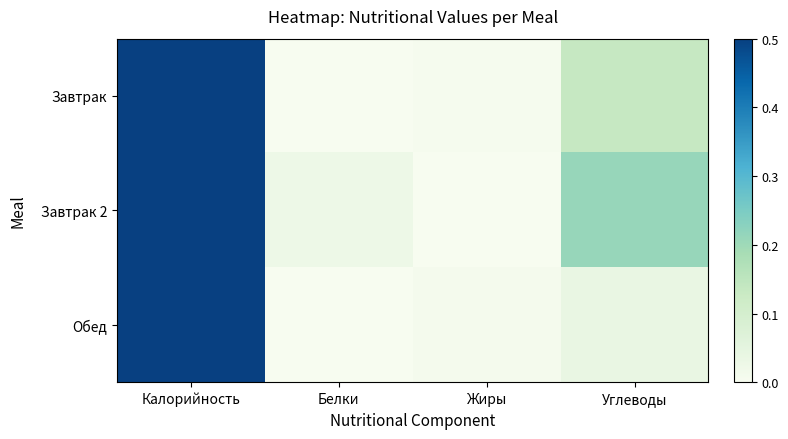

Reading right to left, transcribe all the data shown in this chart.

Завтрак: Углеводы=0.1	Жиры=0.0	Белки=0.0	Калорийность=1.0
Завтрак 2: Углеводы=0.2	Жиры=0.0	Белки=0.0	Калорийность=1.0
Обед: Углеводы=0.0	Жиры=0.0	Белки=0.0	Калорийность=1.0